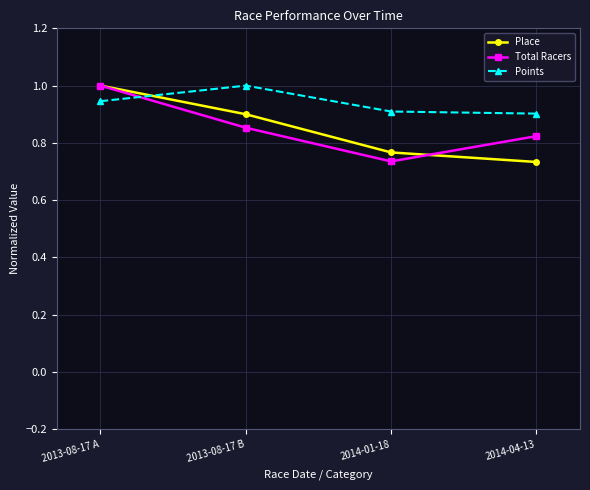

At which label is Place closest to 0?

2014-04-13